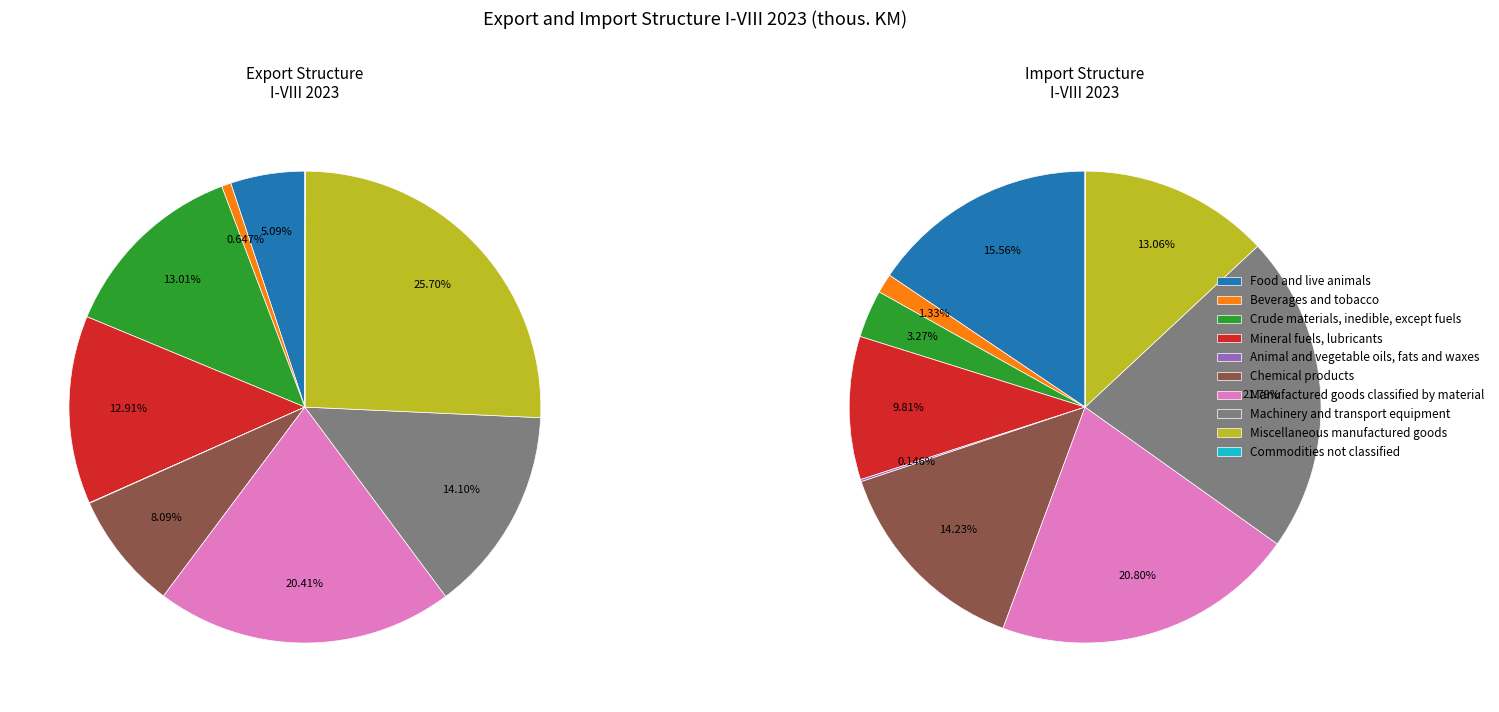

Do Chemical products and Beverages and tobacco together represent more than half of the pie?

No